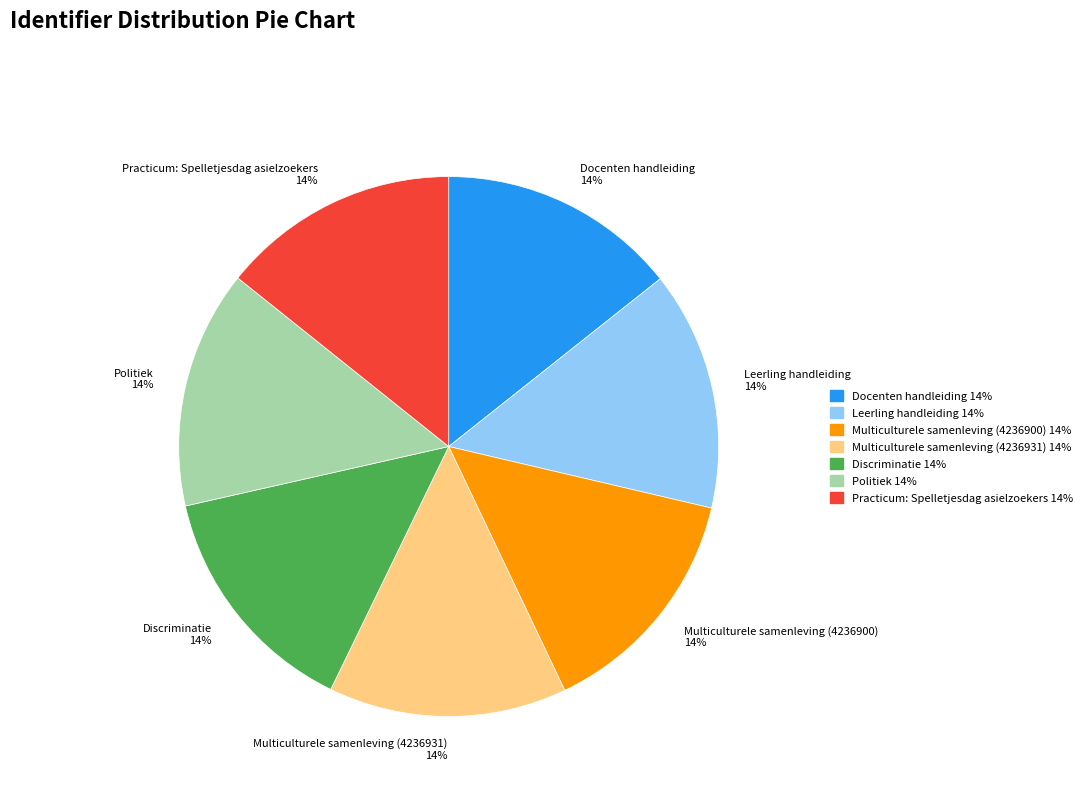

Is the sum of Discriminatie 14% and Practicum: Spelletjesdag asielzoekers 14% greater than half?

No